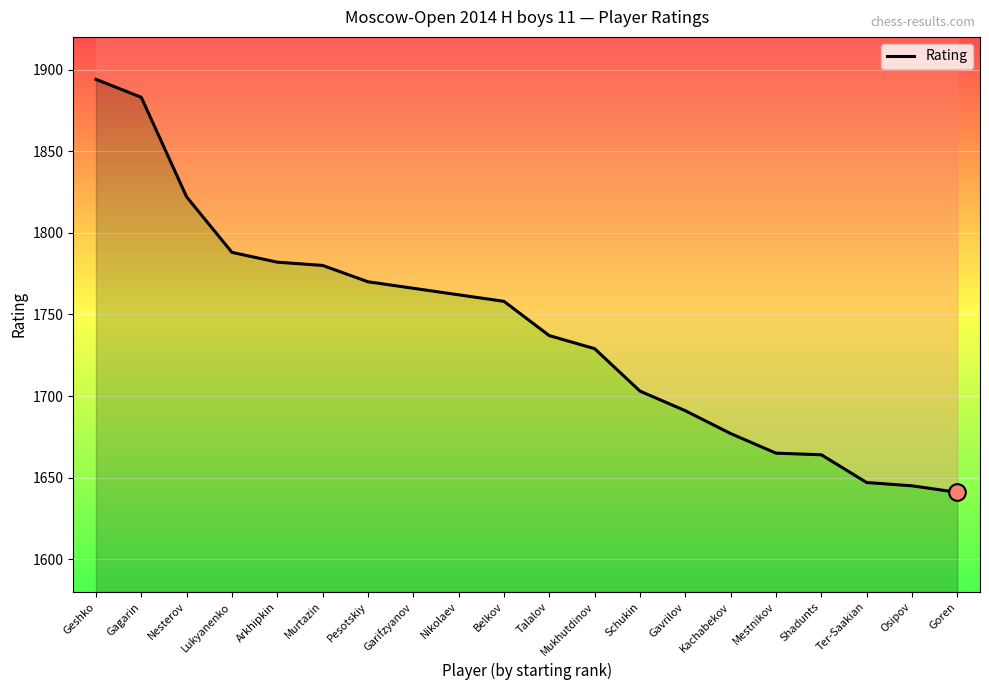

Approximately how many times larger is the value at Murtazin compared to Shadunts?

1.1